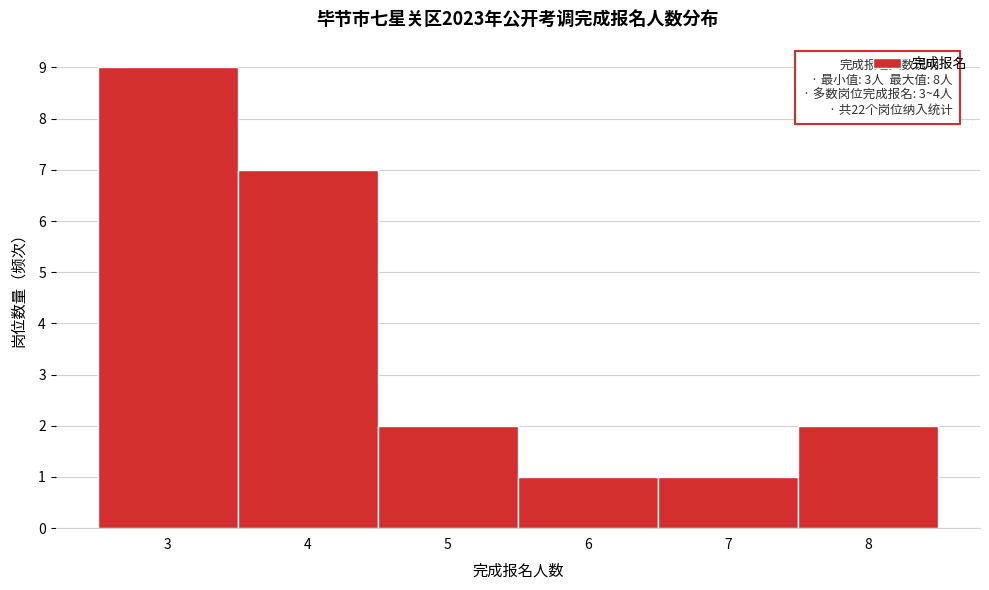

Which range on the x-axis has the tallest bar?

2.5 to 3.5